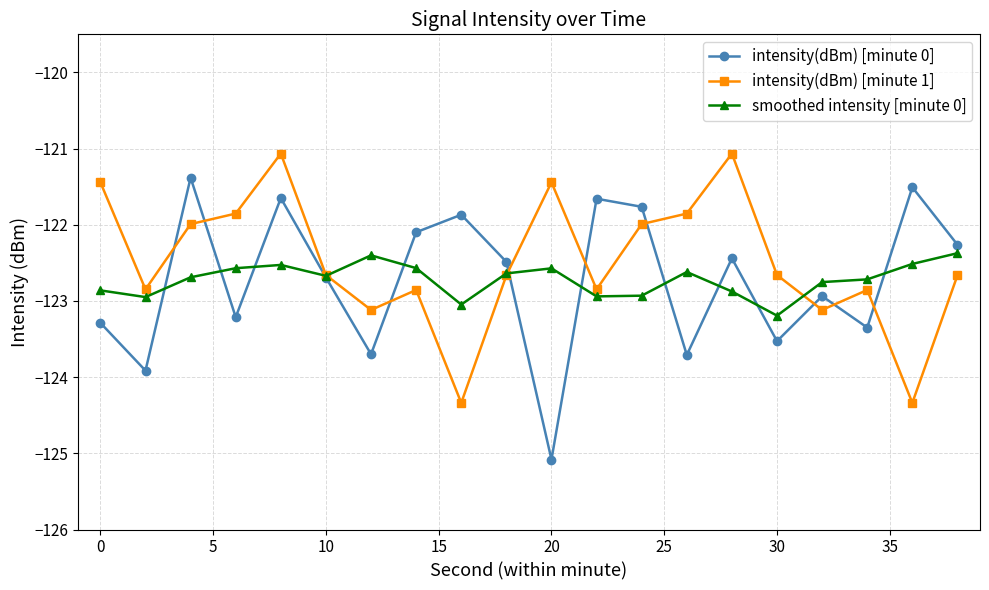

What are all the series names shown in the legend?

intensity(dBm) [minute 0], intensity(dBm) [minute 1], smoothed intensity [minute 0]